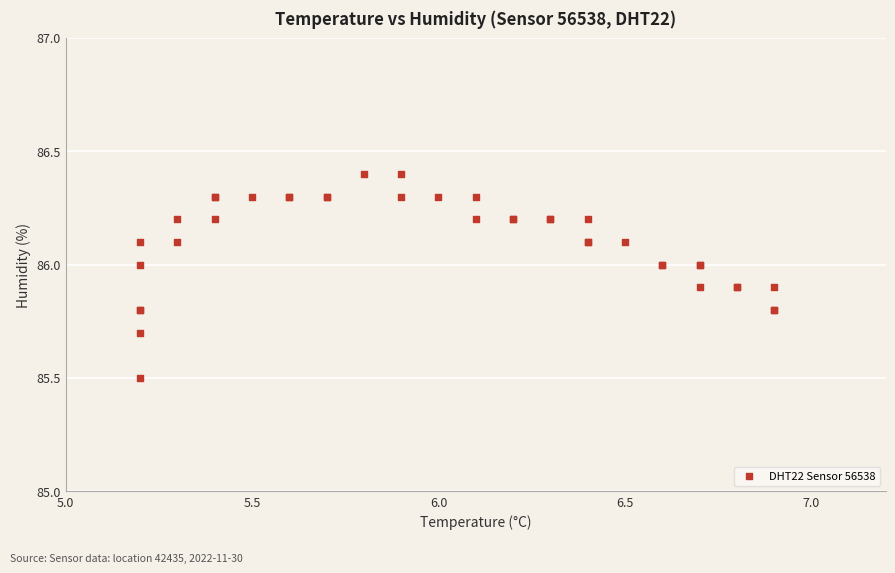

What Y value in the scatter plot is closest to 85?

85.5